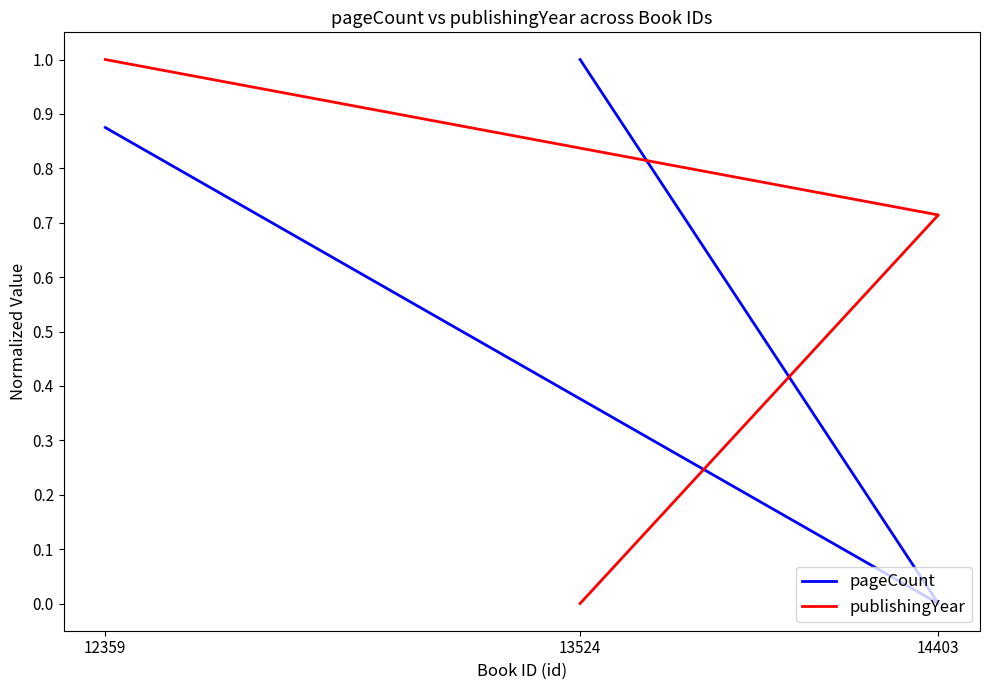

Is it true that publishingYear equals 1.4 at 12359?

False